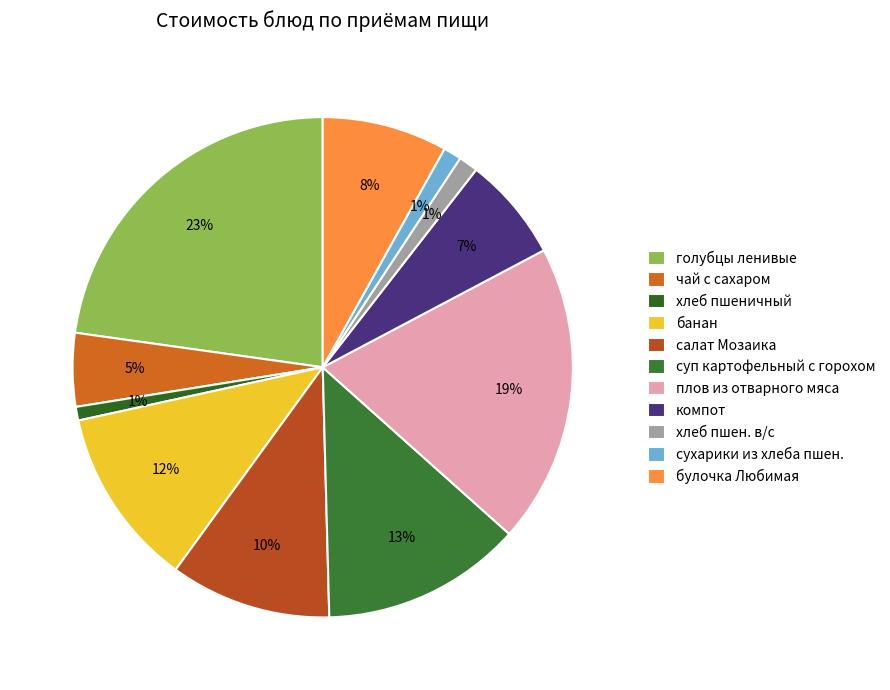

Is it true that хлеб пшеничный is 11% of the pie?

False